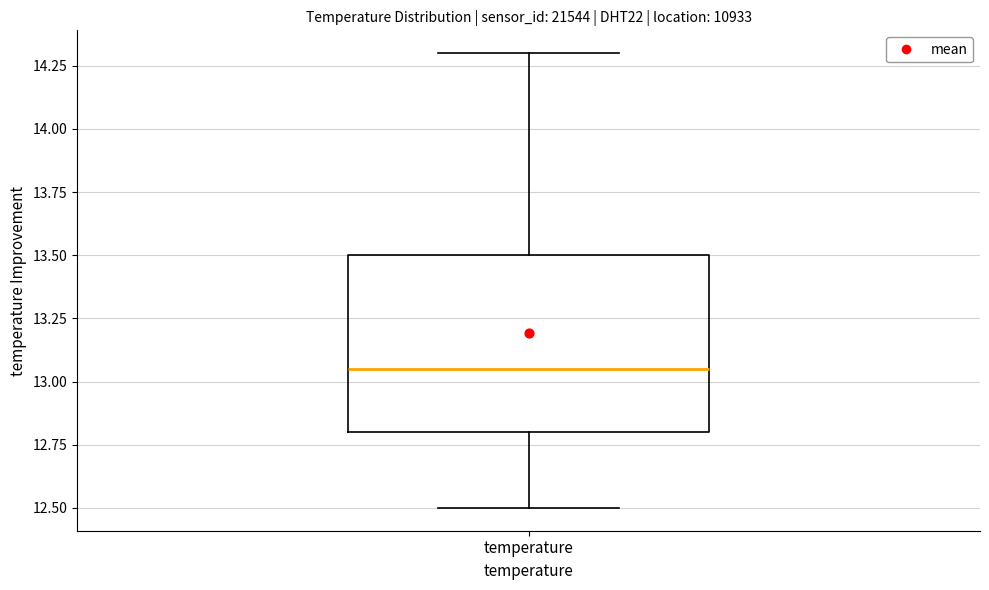

Read this box plot against the y-axis: the position of the median line, the range covered by the box, and the ends of both whiskers. The values are not printed on the chart, so give them approximately, as read against the axis.

median 13.05, box 12.80 to 13.50, whiskers 12.50 to 14.30